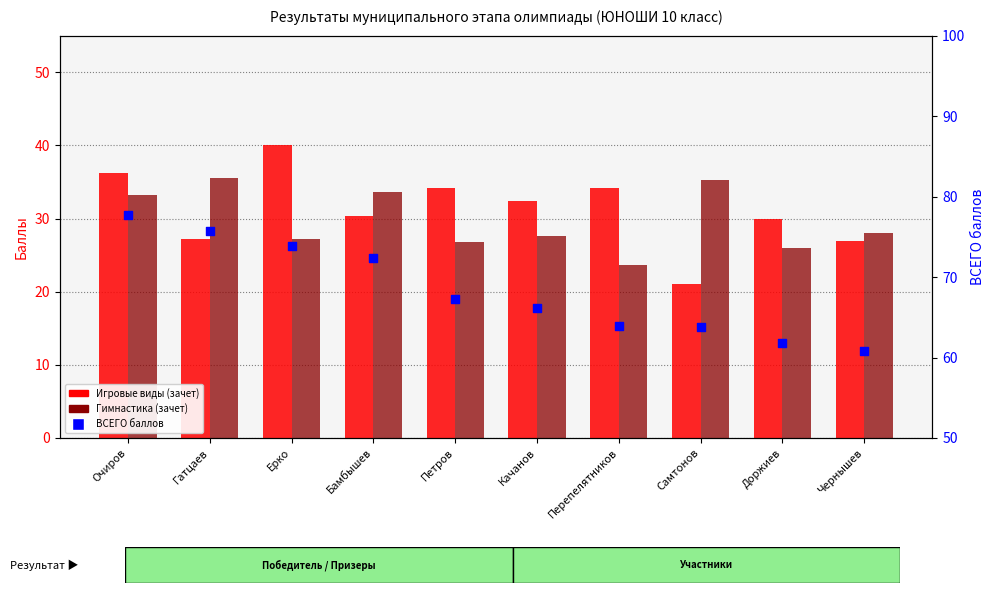

Which series contains the highest Y value?

ВСЕГО баллов